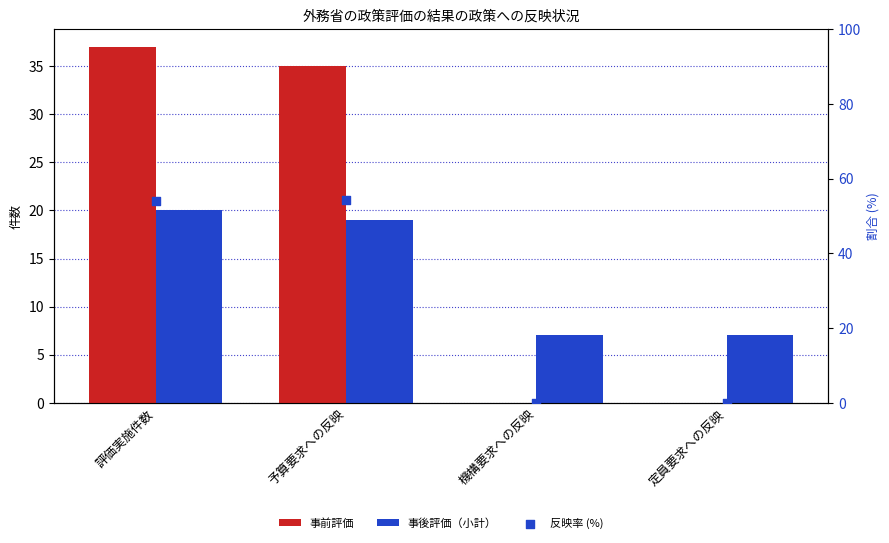

Which series contains the highest Y value?

反映率 (%)